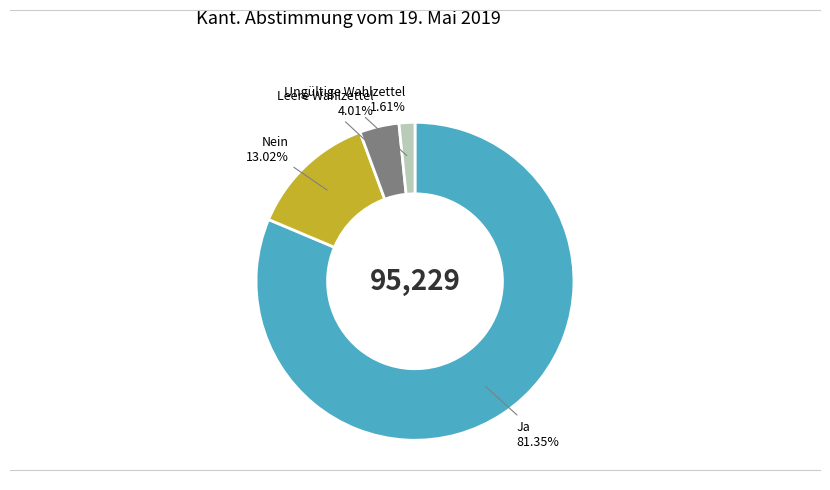

Is there any slice that represents more than half of the pie?

Yes